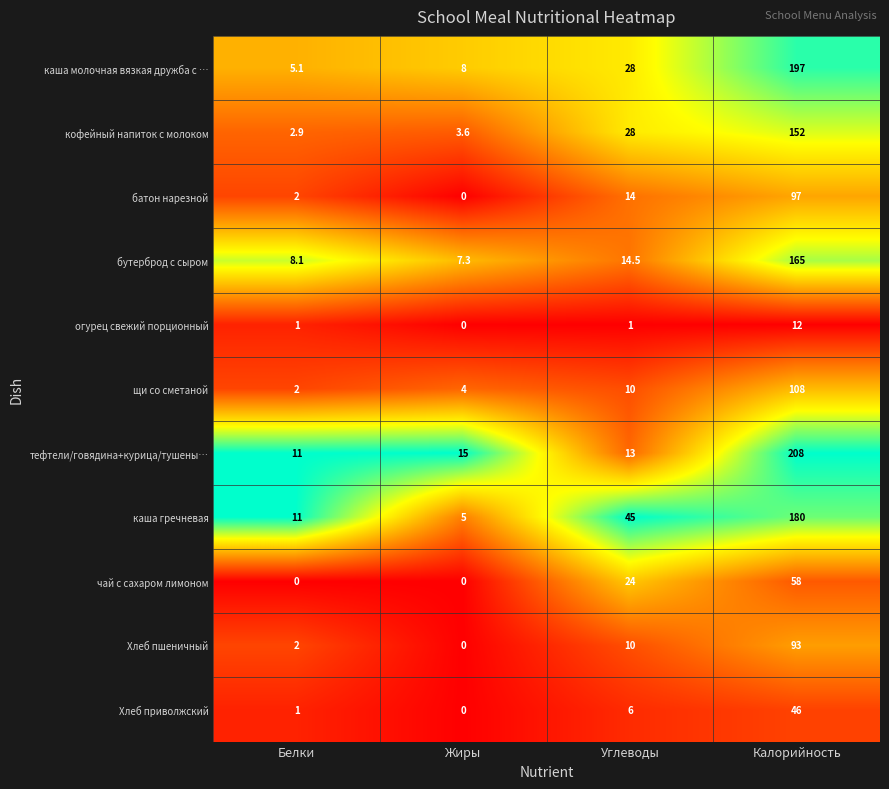

At which label is чай с сахаром лимоном closest to 29?

Углеводы